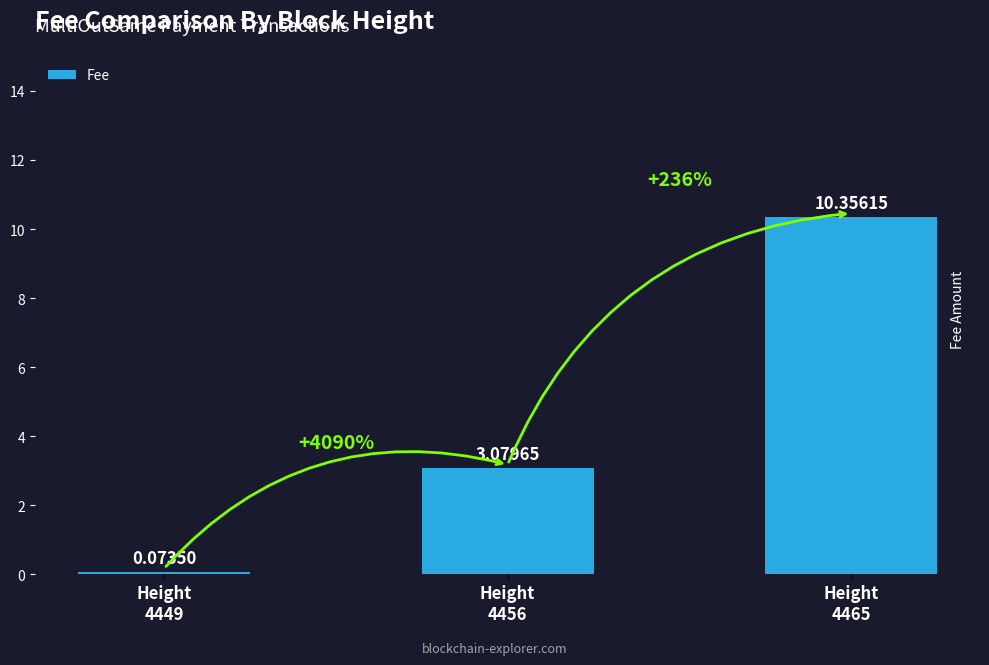

What is the greatest value displayed?

10.4